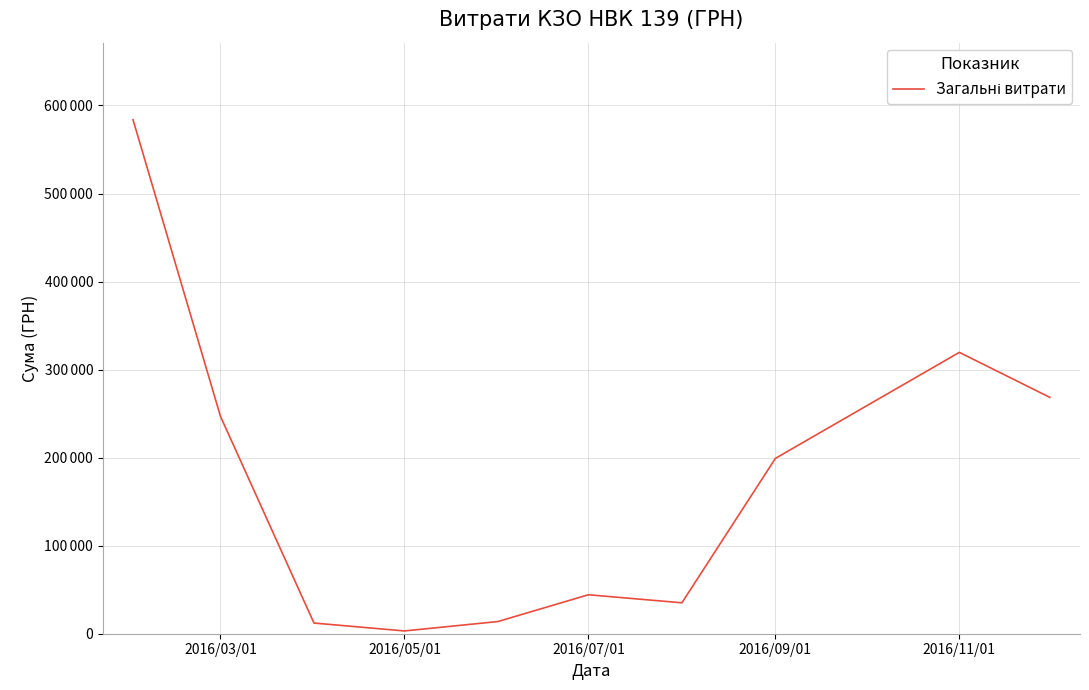

What is the greatest value displayed?

583777.0